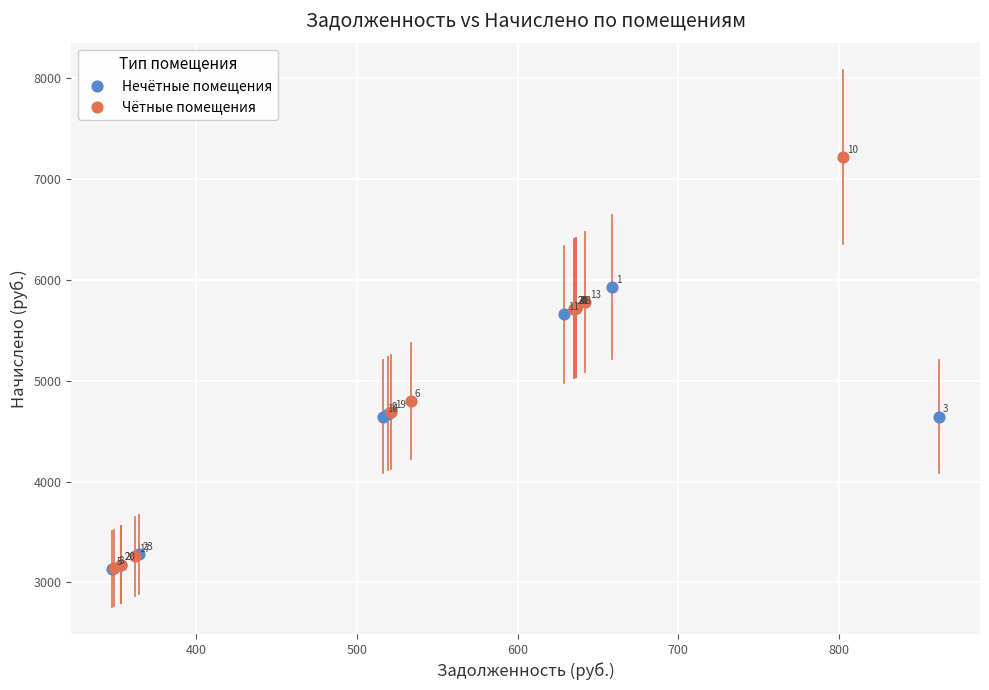

Which series has the largest Y range (max minus min)?

Чётные помещения